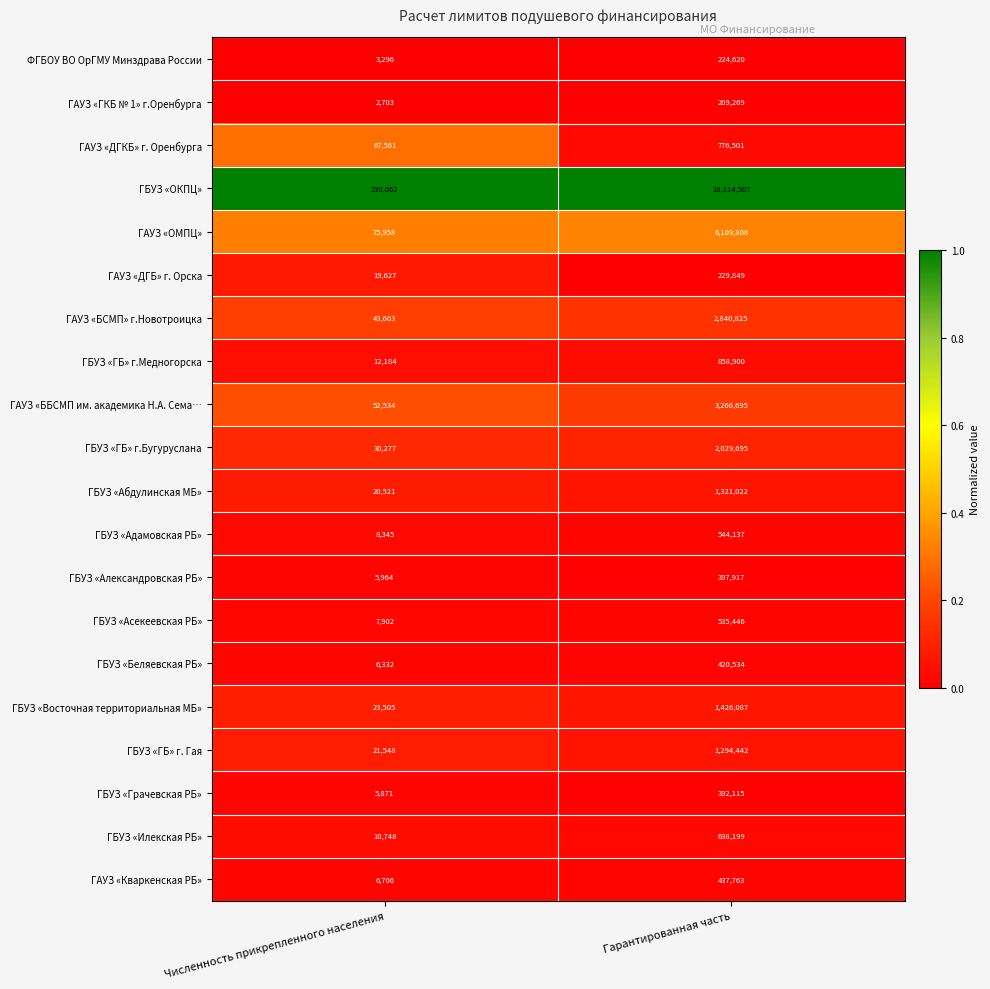

At which category is the sum across all series the highest?

Гарантированная часть